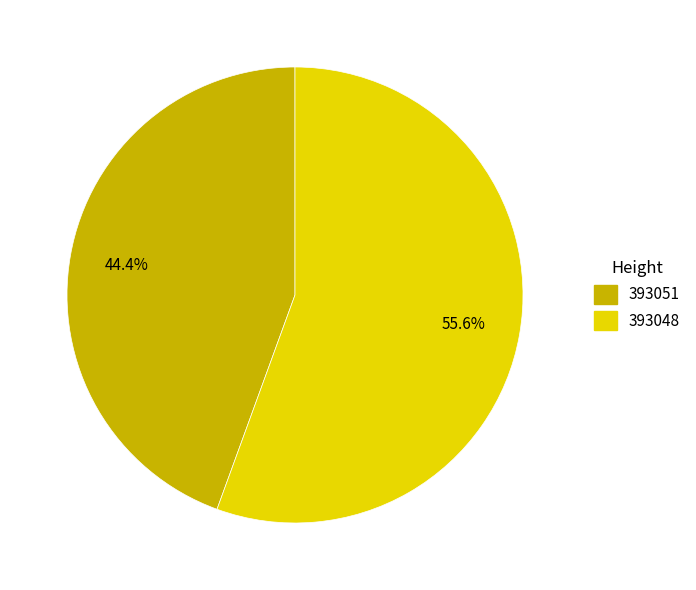

Which slice represents more than half of the pie?

393048